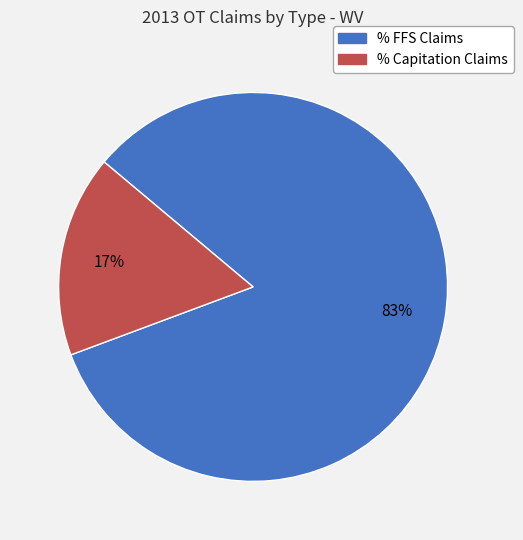

Count the number of slices in the pie.

2